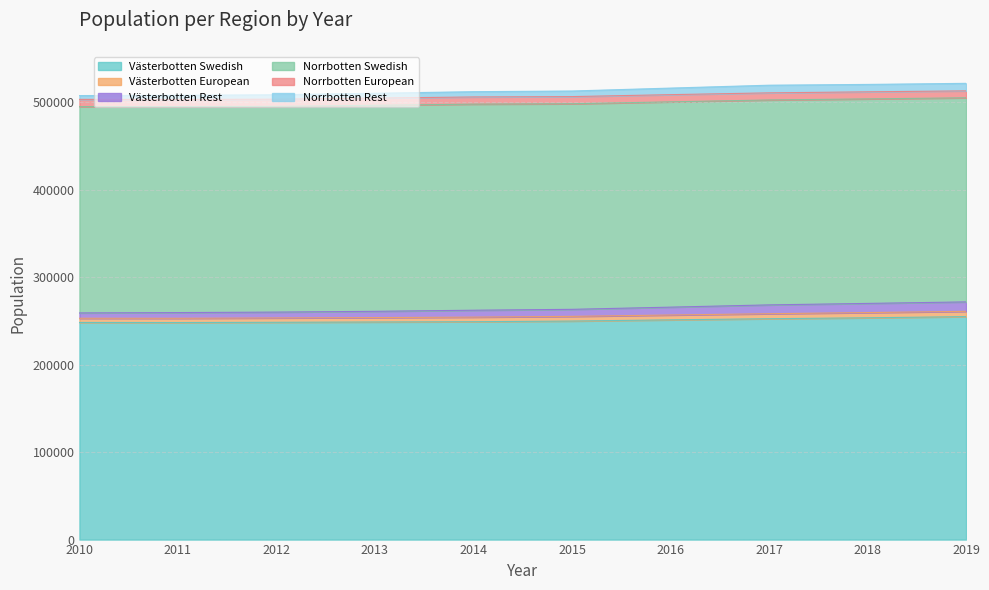

At which category does the chart reach its minimum across all series?

2011